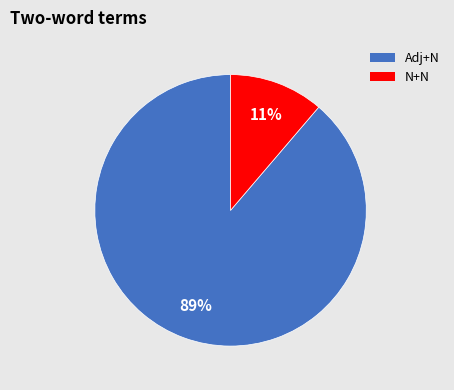

To the nearest percent, what is the average slice percentage?

50%